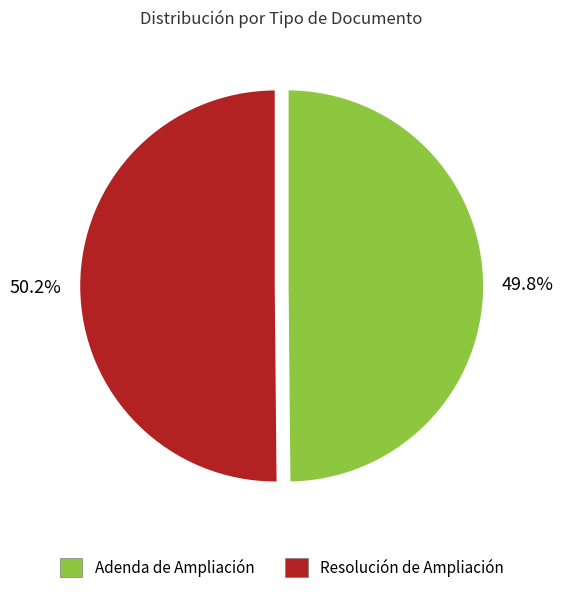

What is the ratio of the value at Adenda de Ampliación to the value at Resolución de Ampliación?

1.0